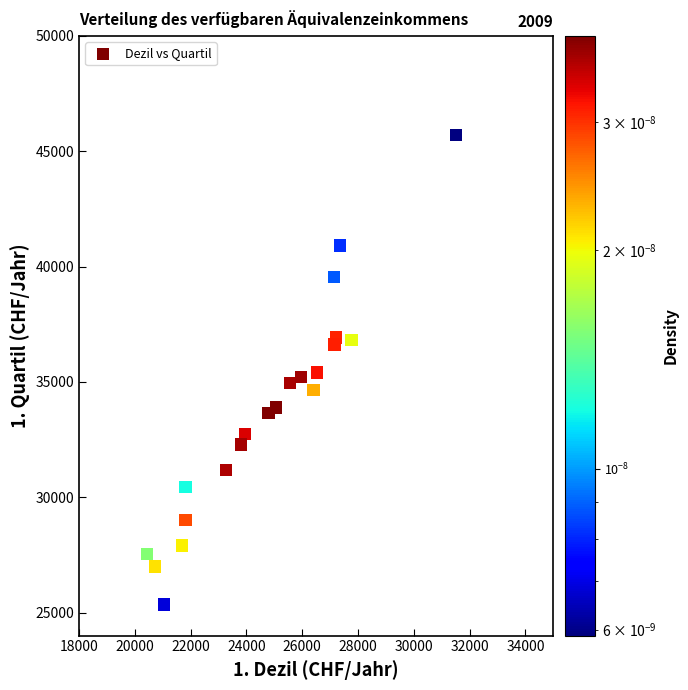

What is the range of X values (max minus min)?

11096.4